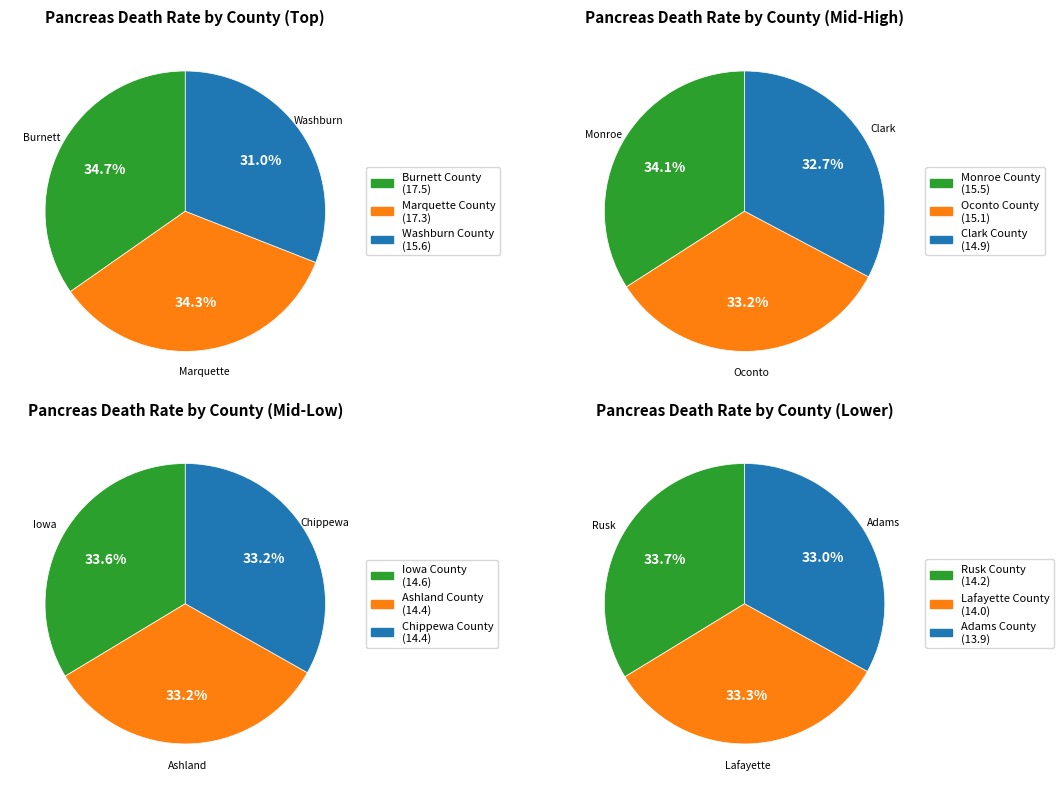

Count the number of slices in the pie.

12